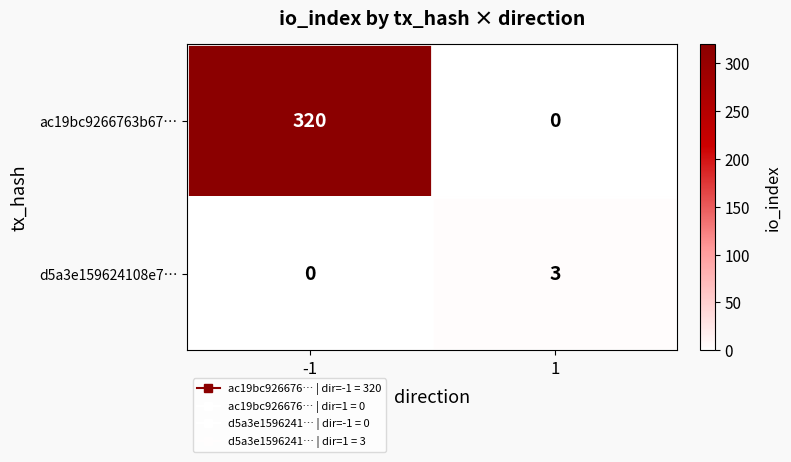

List the labels in order of d5a3e159624108e7… value, smallest first.

-1, 1